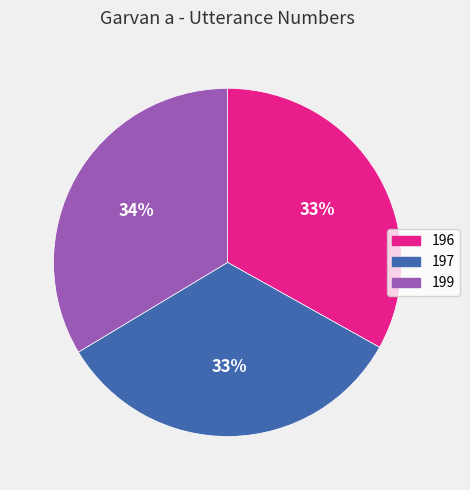

What percentage is the 197 slice, to the nearest percent?

33%